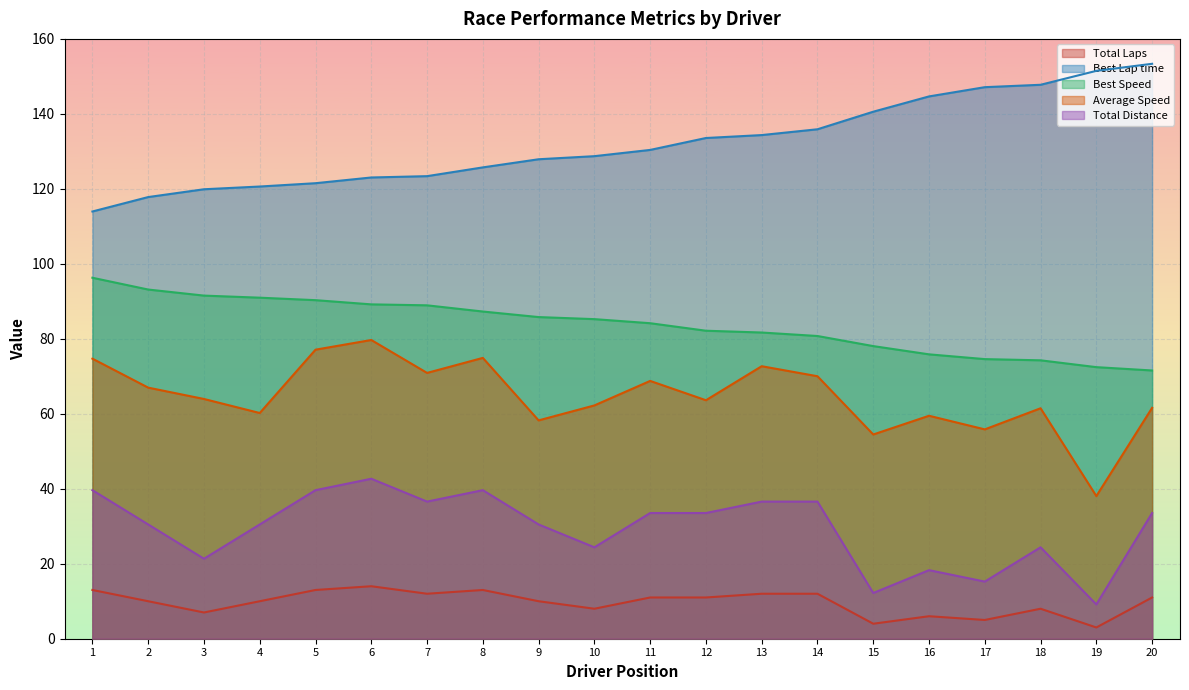

What is the difference between the maximum and minimum values in the Best Speed series?

24.7